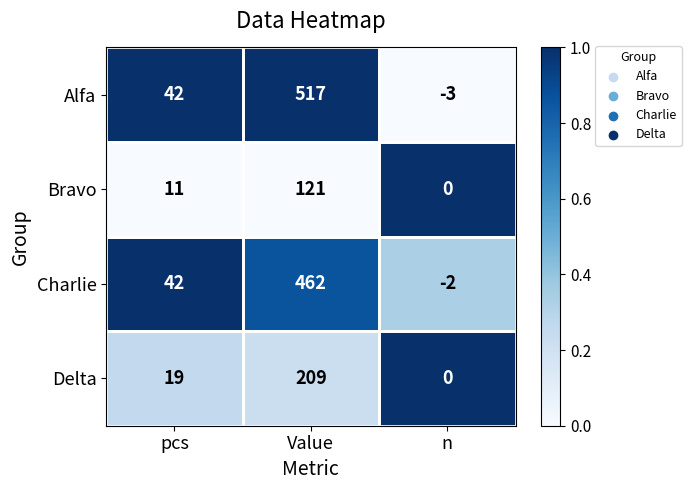

Where is Delta nearest to the value 104?

pcs